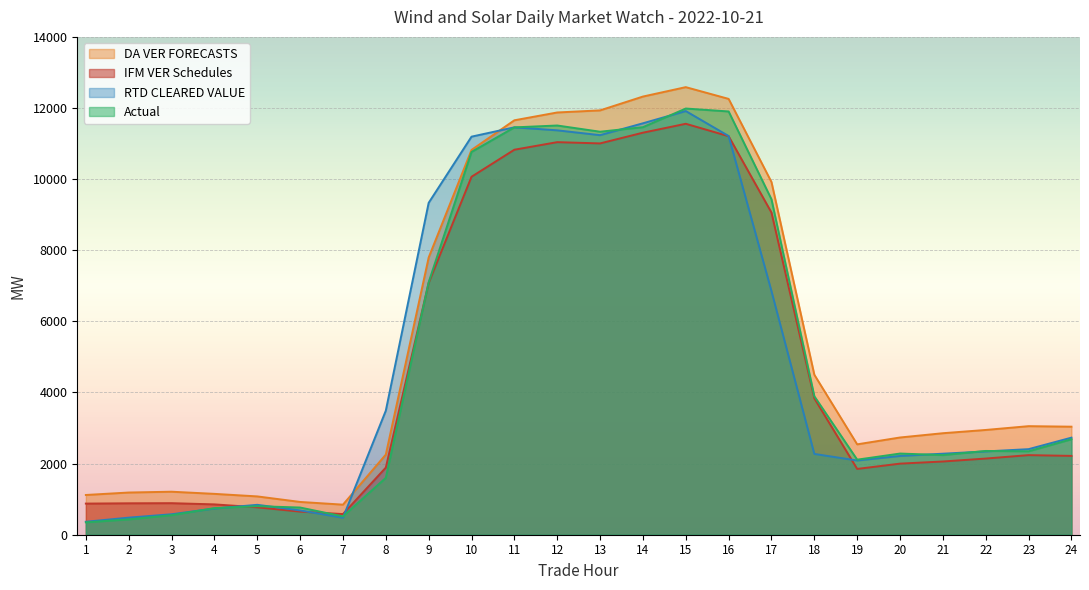

What is the spread (max minus min) of values at 3?

659.9